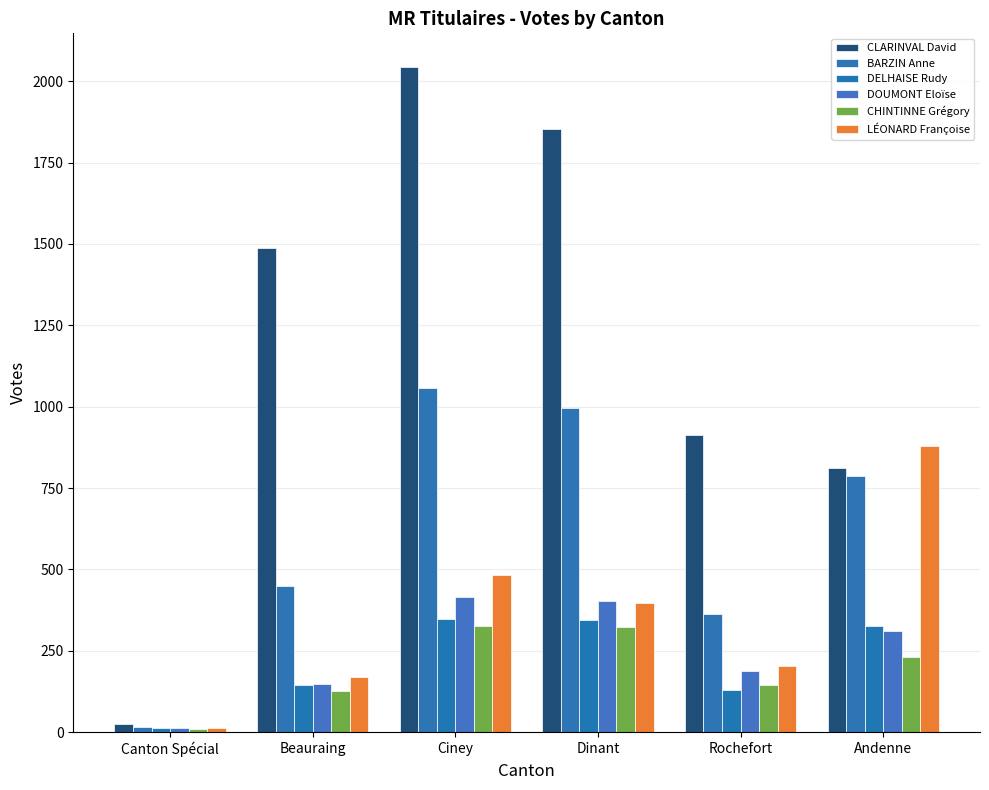

Which category has the highest value in the BARZIN Anne series?

Ciney